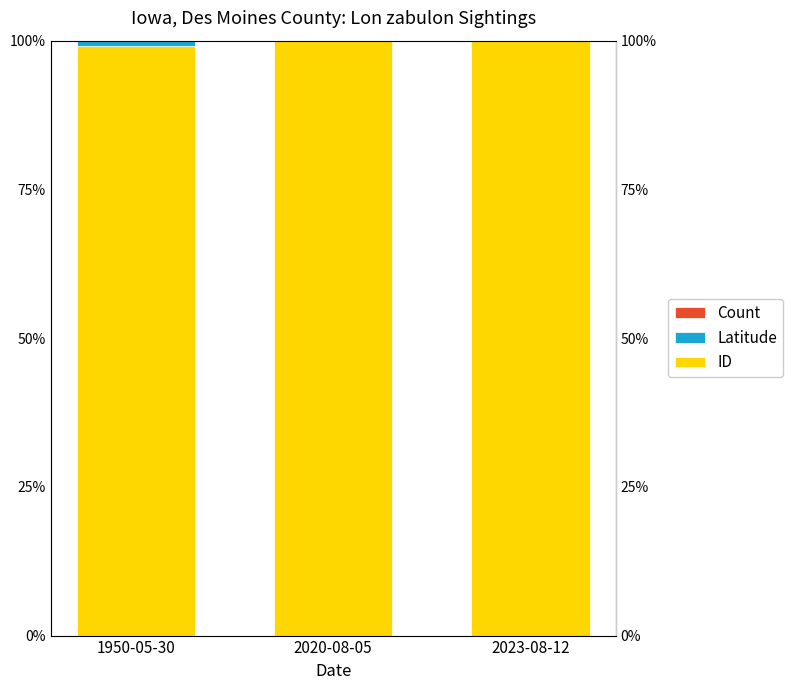

At which category does the chart reach its peak across all series?

2023-08-12